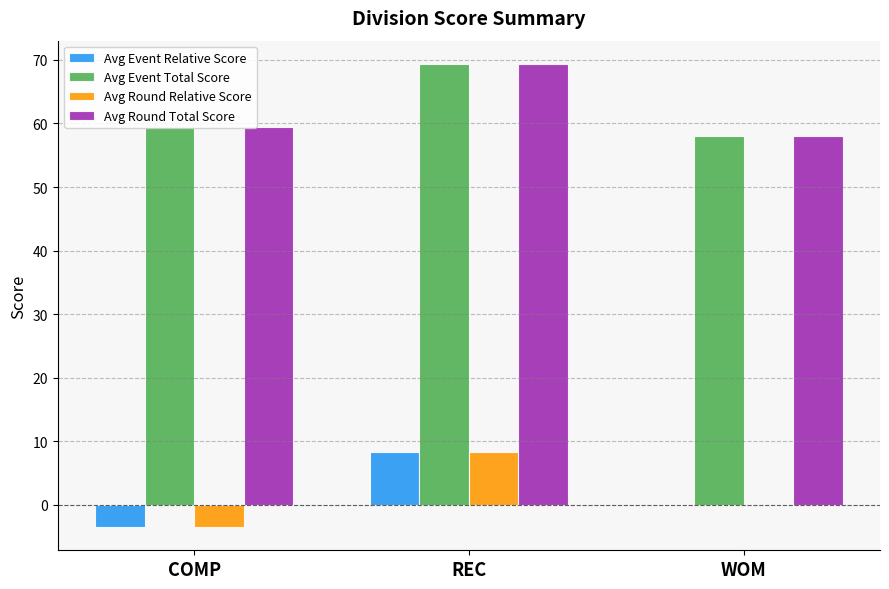

What is the sum of the Avg Round Relative Score values at WOM and COMP?

-3.5